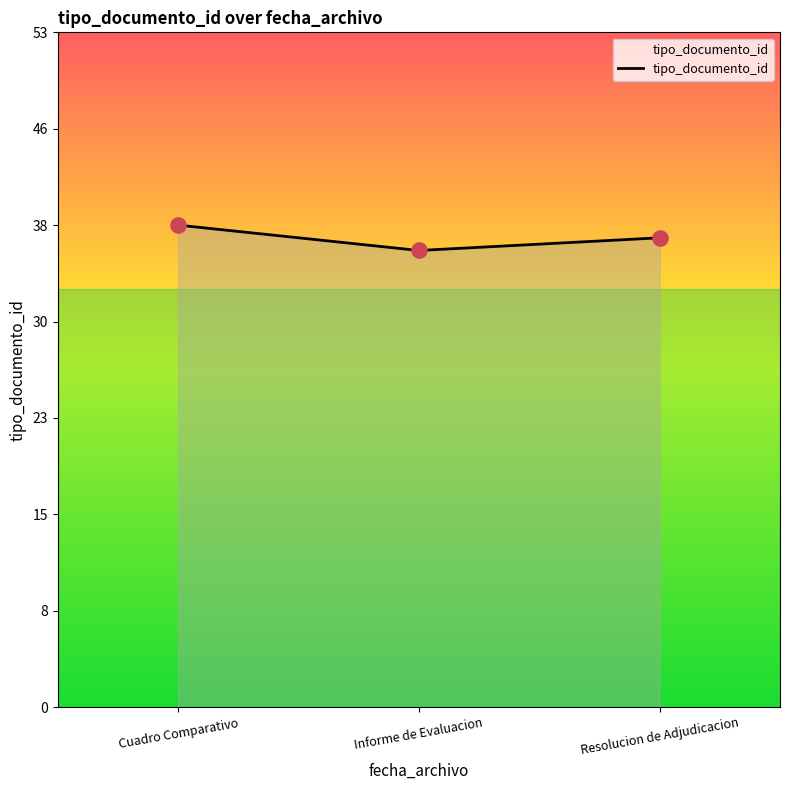

Between Cuadro Comparativo and Informe de Evaluacion, which is larger?

Cuadro Comparativo